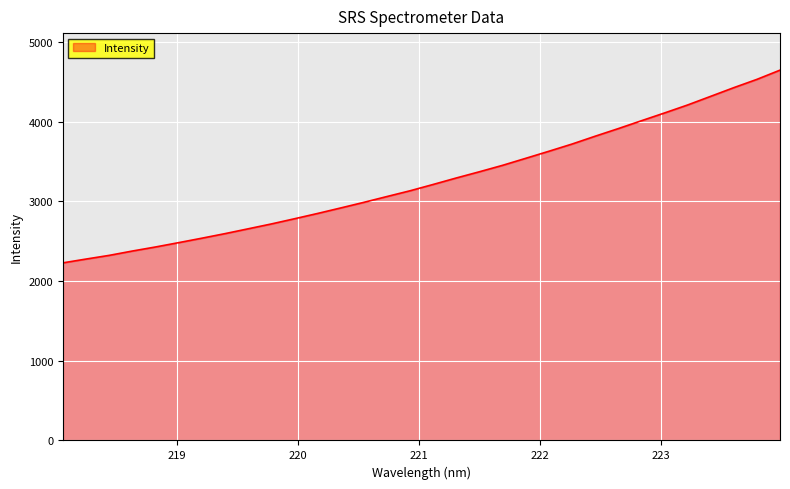

What is the minimum value shown in the chart?

2228.8